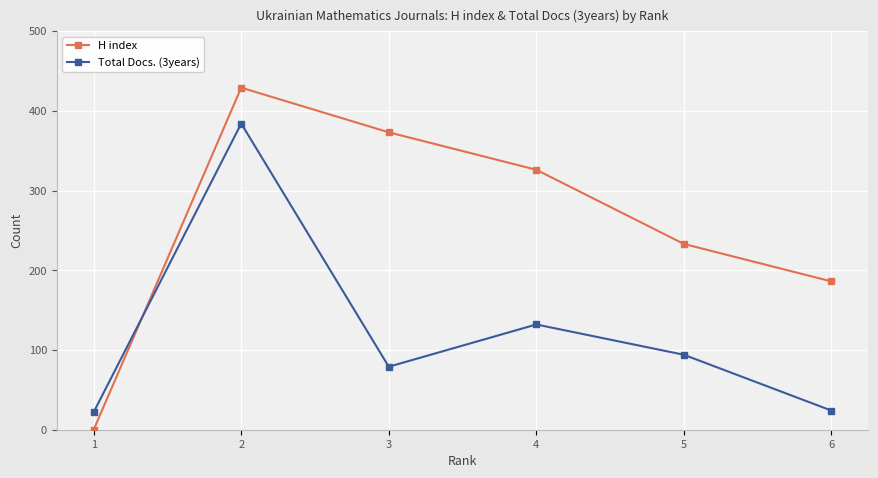

How many lines are shown in the chart?

2